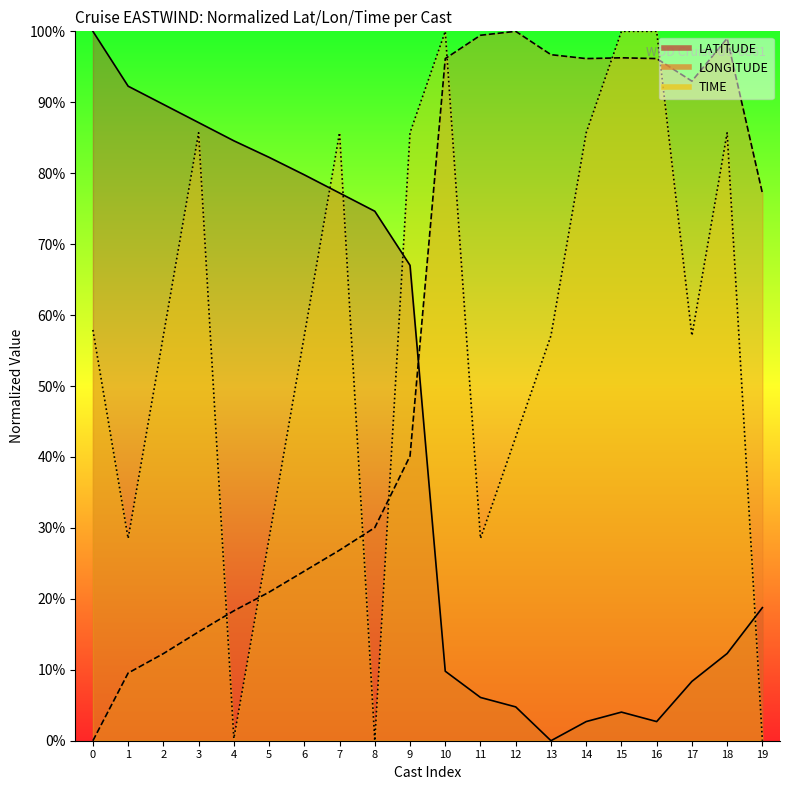

Does the chart have visible grid lines?

No